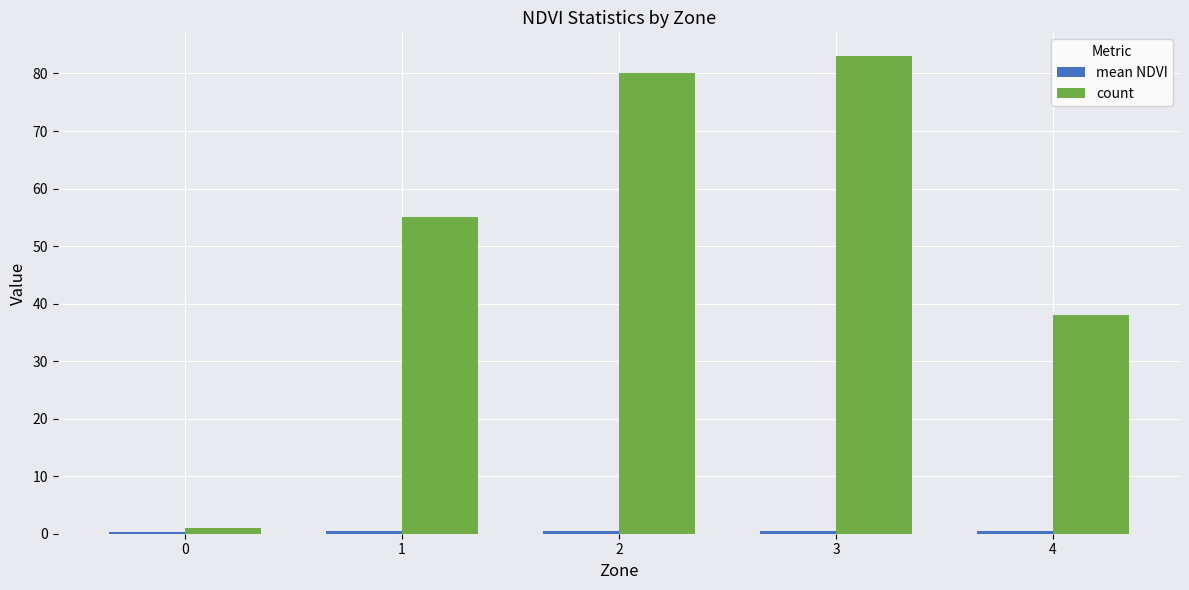

What is the difference between the highest and lowest values at 4?

37.5